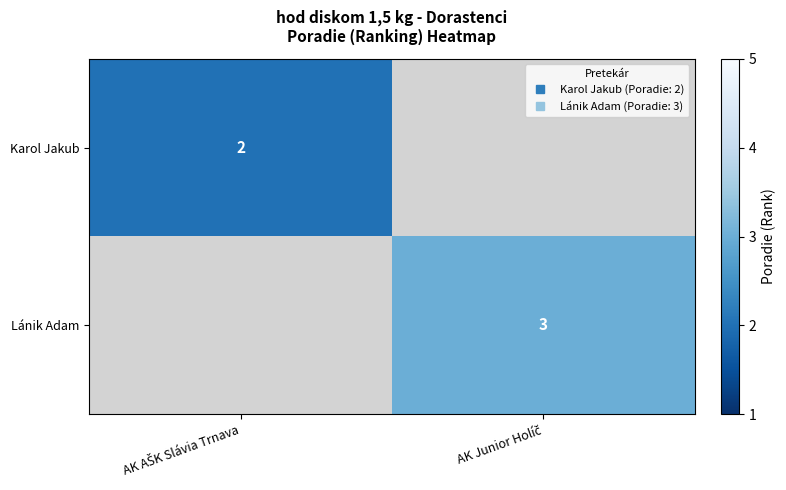

List the series in order of their peak value, lowest first.

Karol Jakub, Lánik Adam